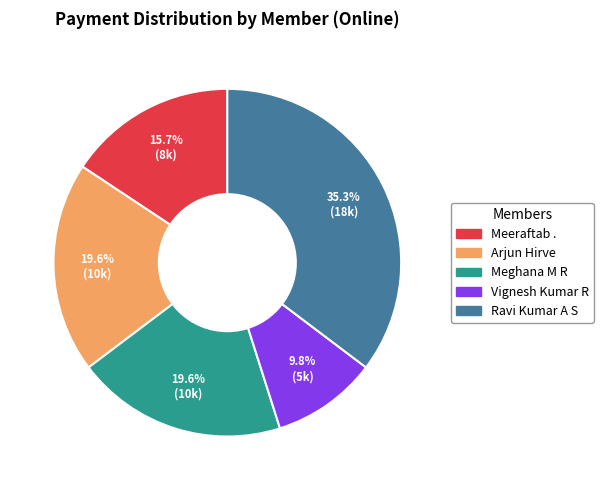

Is there a majority slice in this chart?

No